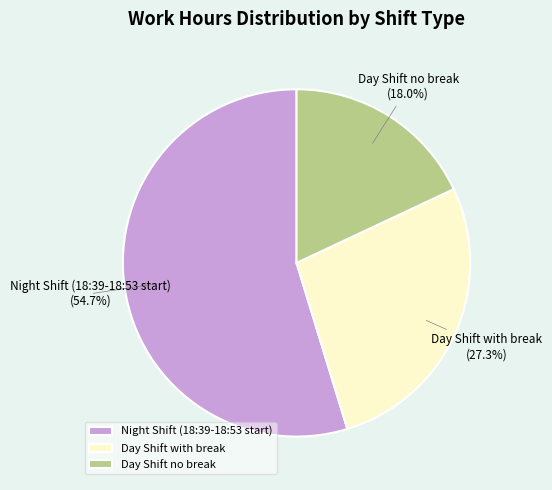

What is the total percentage of Night Shift (18:39-18:53 start) and Day Shift no break?

72.7%